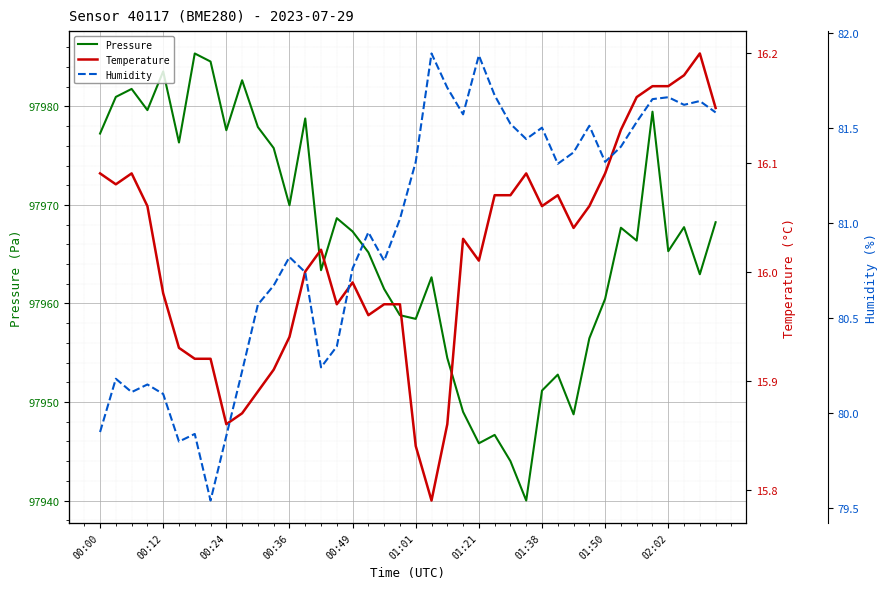

At which label does Temperature reach its peak?

38